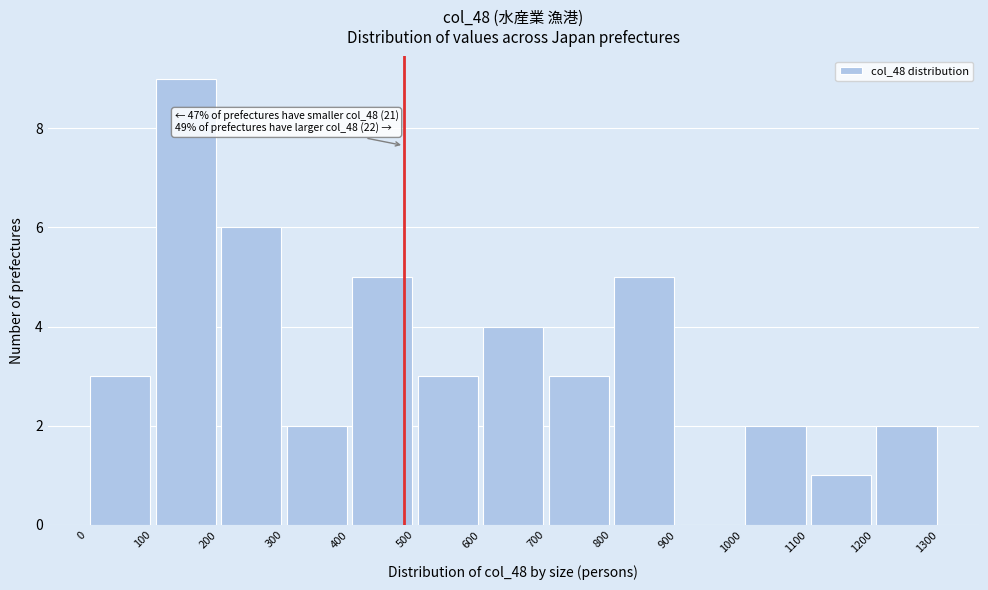

Over which range of the x-axis is the bar tallest?

100 to 200